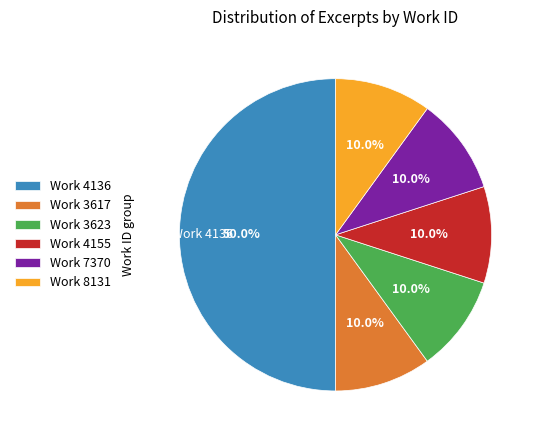

To the nearest percent, what is the difference between the largest and smallest slice percentages?

40%